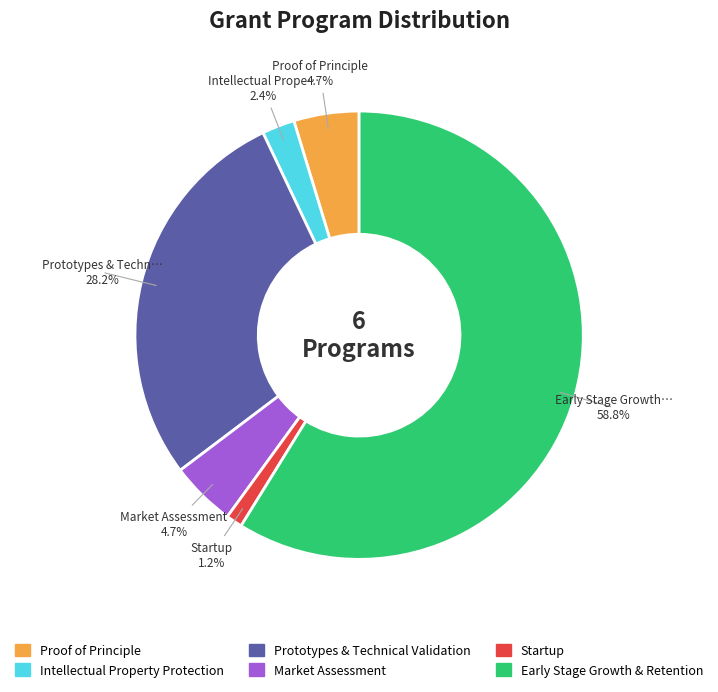

Approximately how many times larger is the value at Early Stage Growth & Retention compared to Market Assessment?

12.5